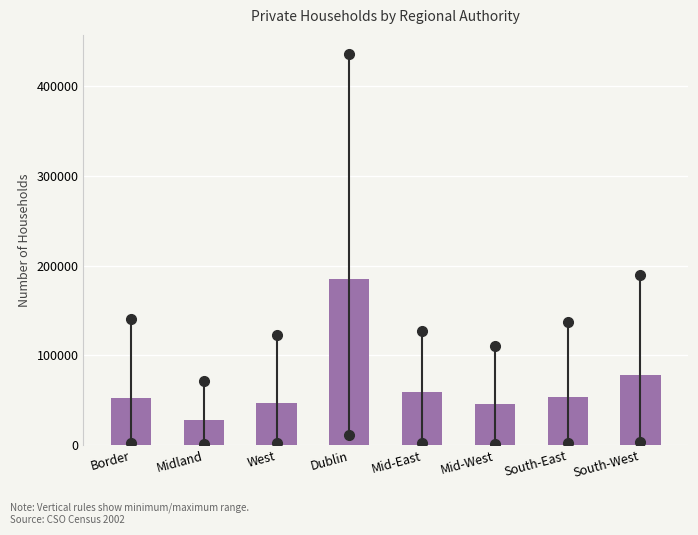

Which category has the highest value across all series?

Dublin